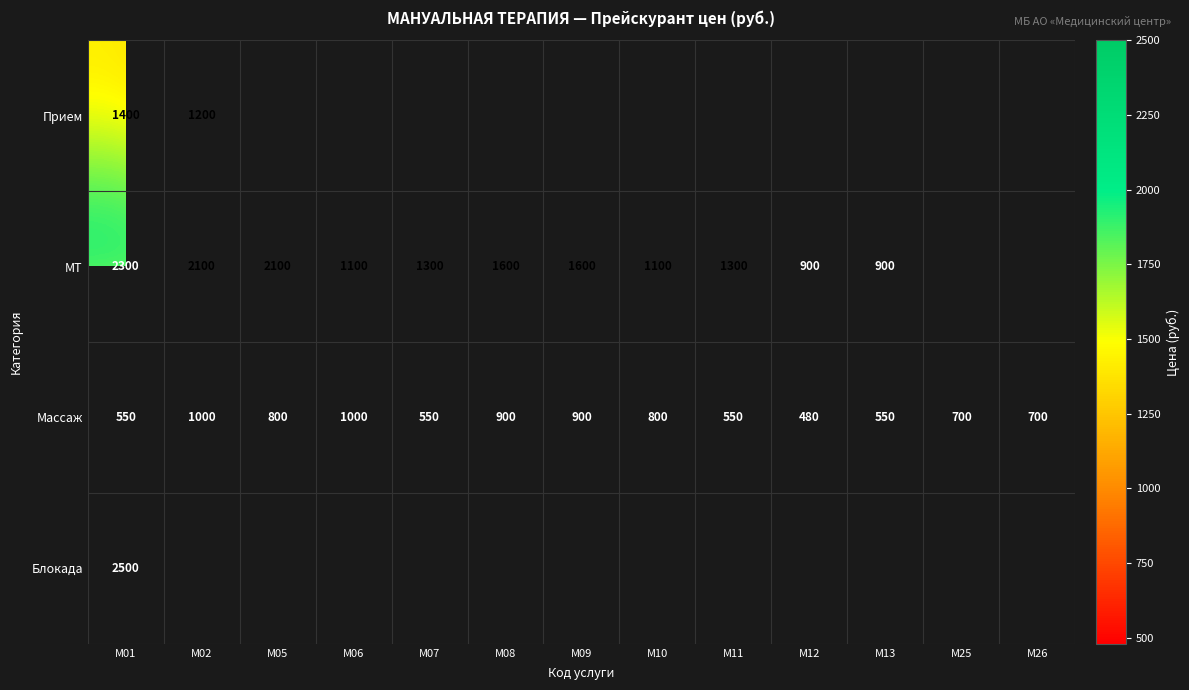

What is the approximate value of Массаж at M08, to the nearest 100?

900